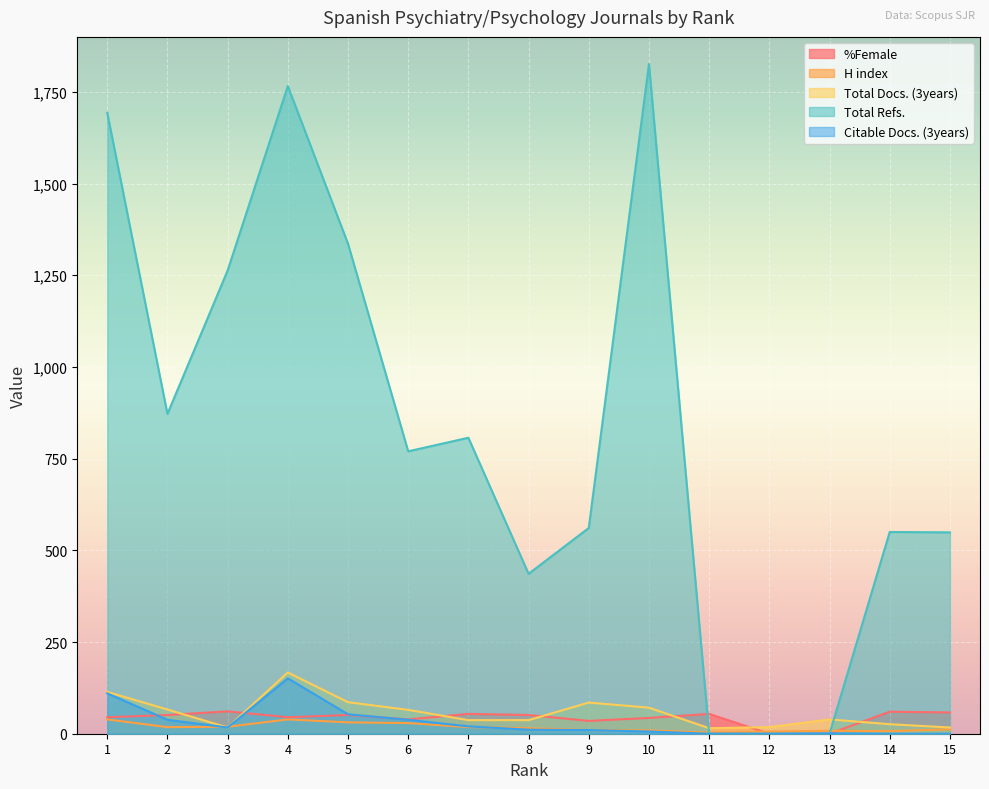

Reading left to right, list all the values displayed in this chart.

%Female: 45	51	61	45	51	39	54	51	35	43	54	0	0	60	58
H index: 39	18	19	39	31	29	18	15	10	9	3	6	8	7	12
Total Docs. (3years): 114	66	17	167	86	65	37	37	85	71	15	18	39	26	17
Total Refs.: 1693	872	1263	1766	1336	770	807	436	561	1826	0	0	0	550	549
Citable Docs. (3years): 110	38	17	151	53	38	20	11	10	6	0	0	1	0	0